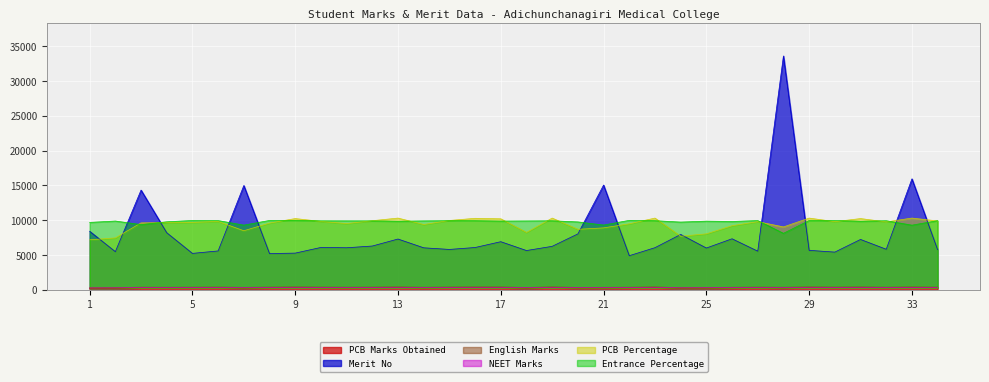

What is the value of the PCB Percentage point at the 32nd from the left?

9751.0